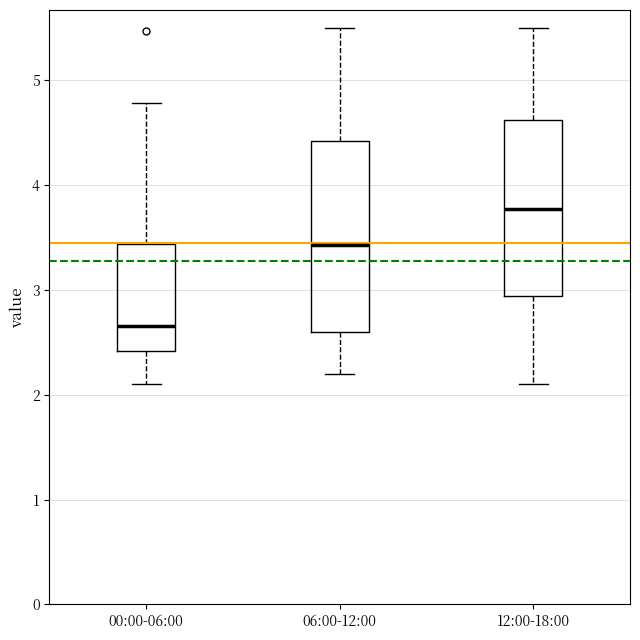

Comparing the boxes themselves (not the whiskers), which one is the tallest?

06:00-12:00